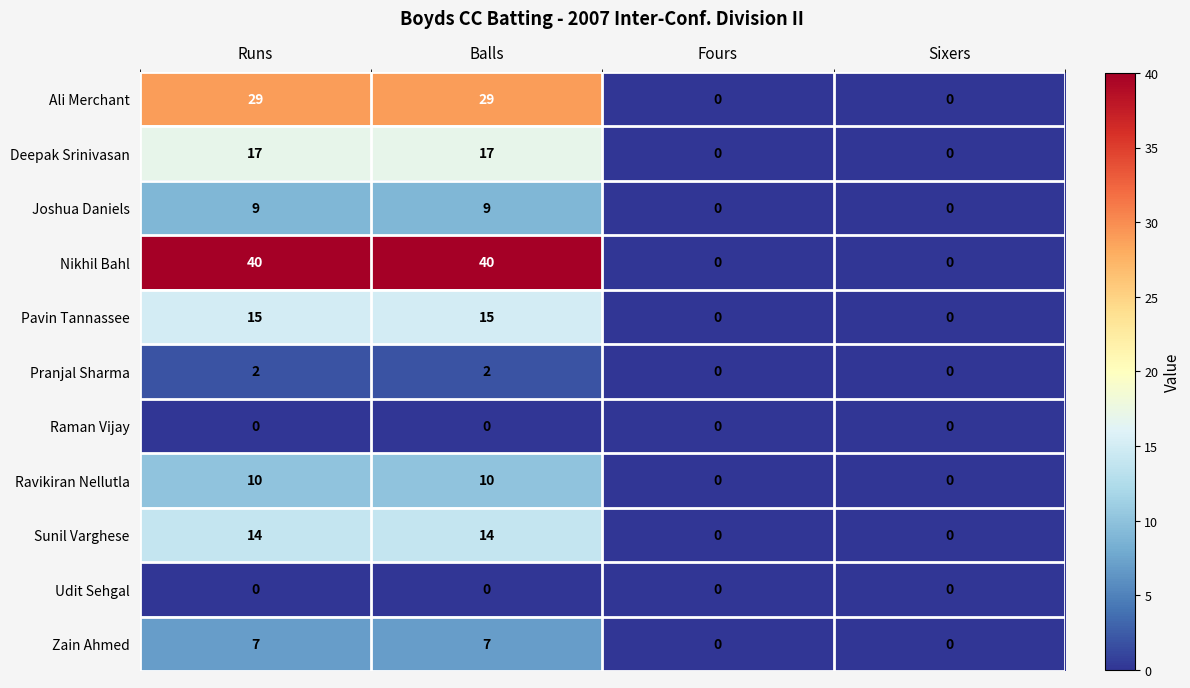

How many Deepak Srinivasan values are between 0 and 17?

4